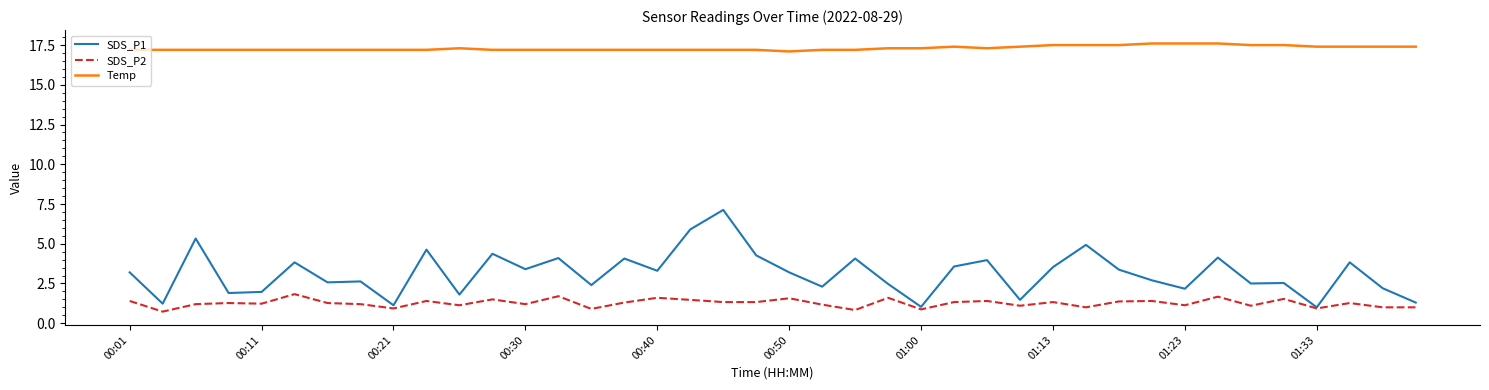

Which series has the largest total across all categories?

Temp